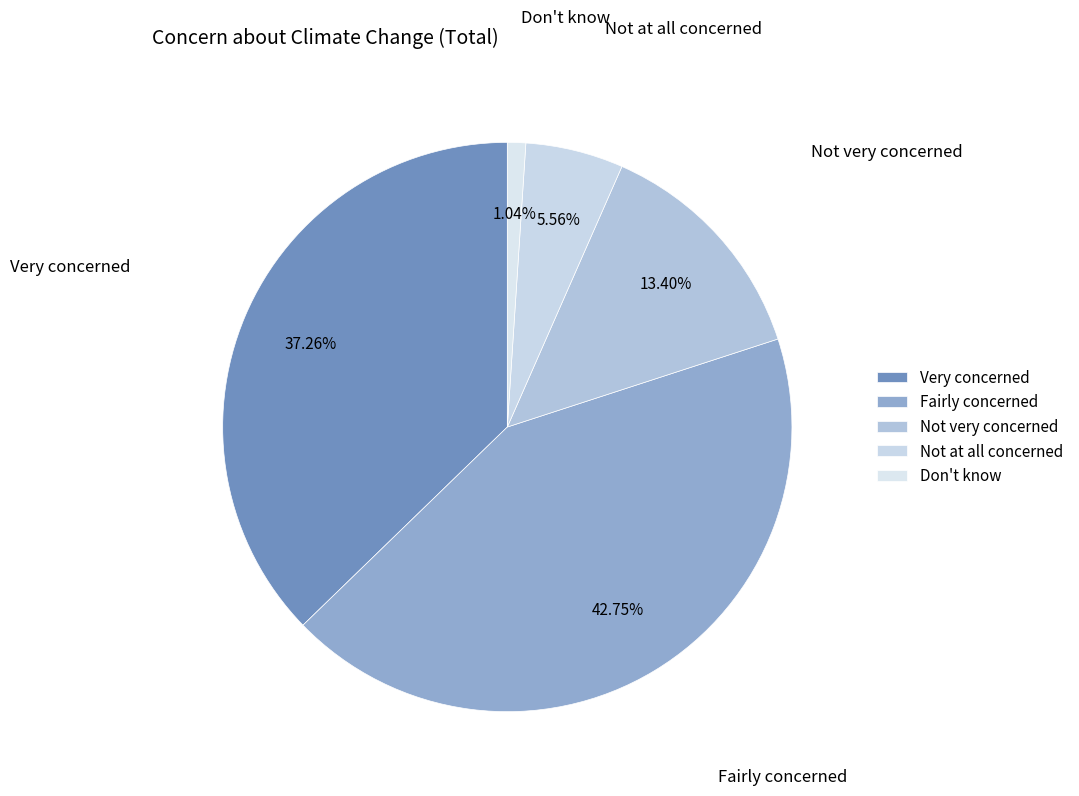

Does Not very concerned represent more than half of the total?

No